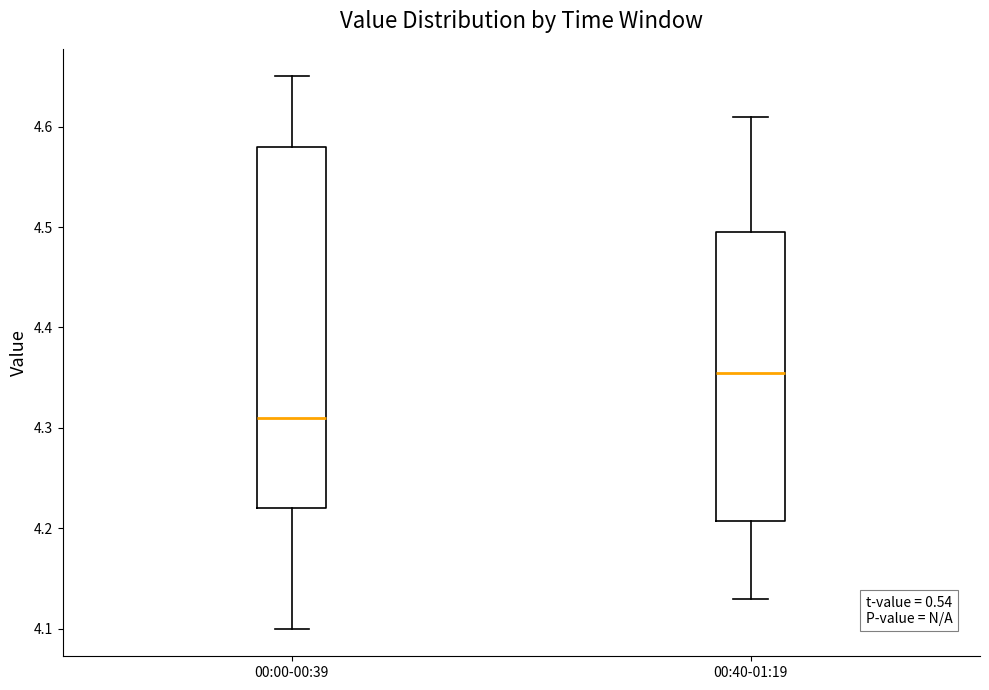

Reading left to right, read every box against the y-axis: the position of its median line, the range the box covers, and the ends of its whiskers. The values are not printed on the chart, so give them approximately, as read against the axis.

00:00-00:39: median 4.31, box 4.22 to 4.58, whiskers 4.10 to 4.65
00:40-01:19: median 4.36, box 4.21 to 4.50, whiskers 4.13 to 4.61